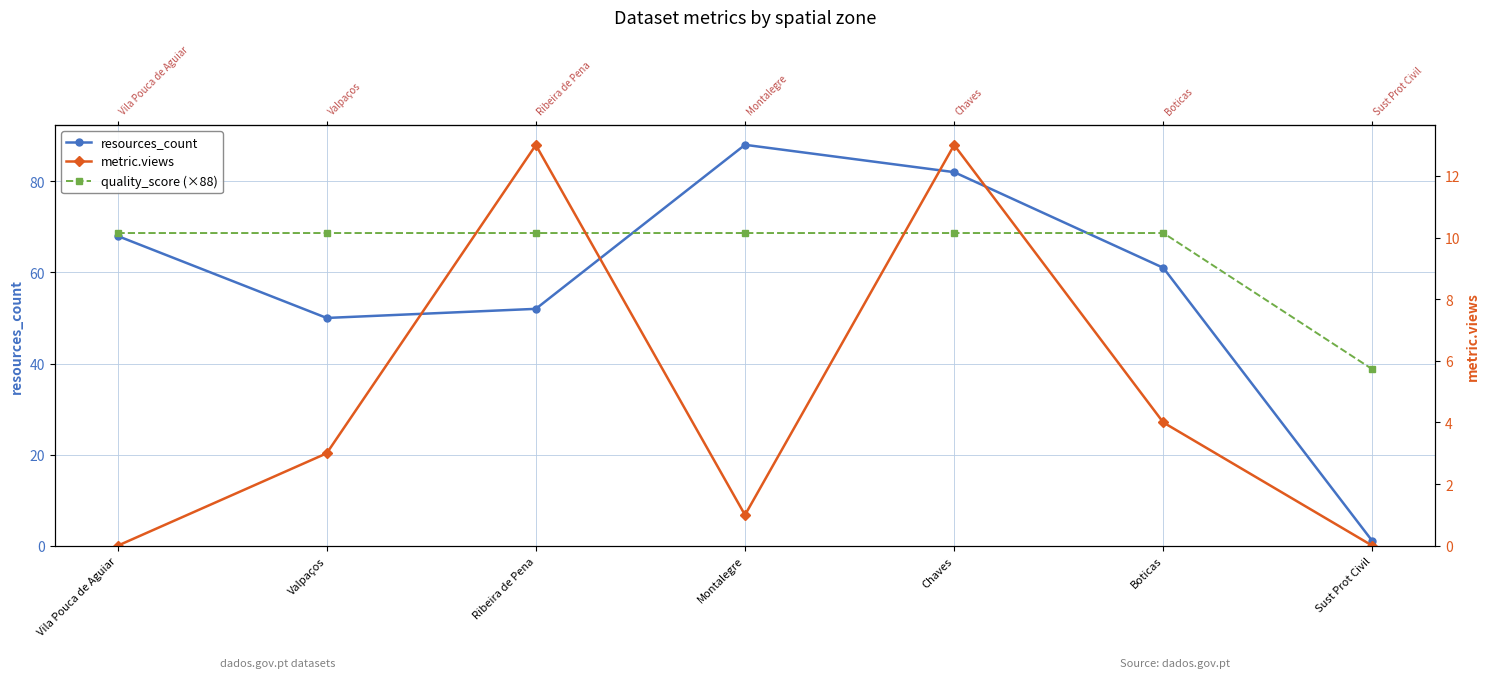

What is the difference between the highest and lowest values at Valpaços?

65.6